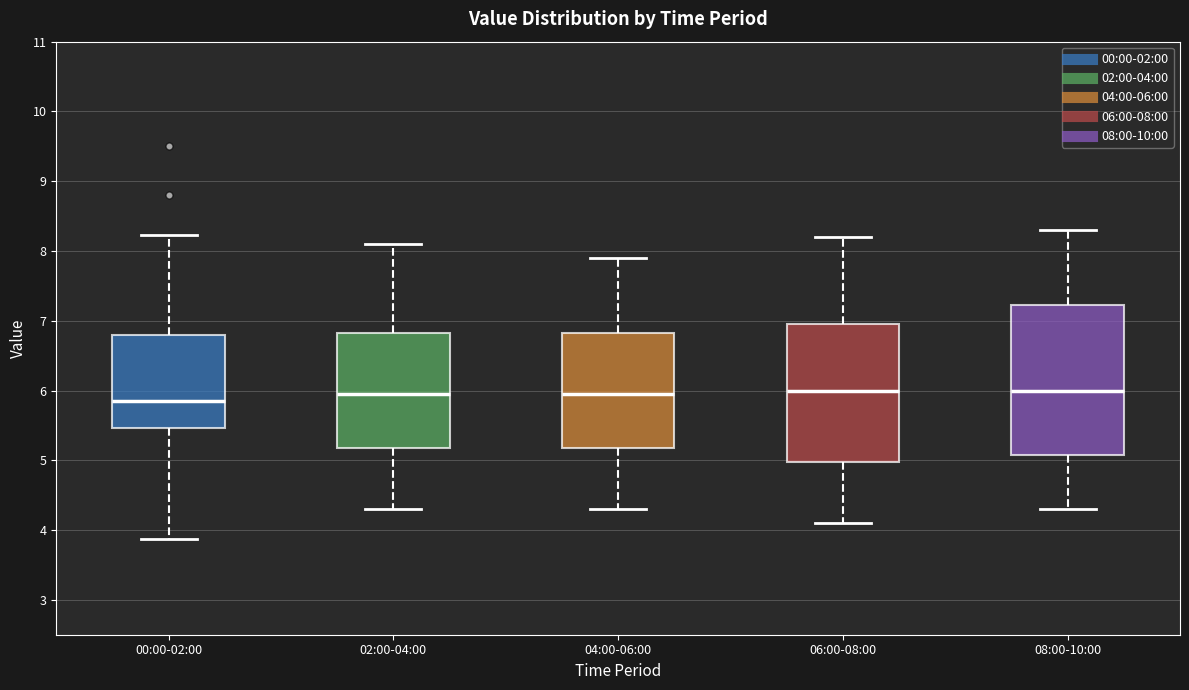

Which box is the tallest, from its lower edge to its upper edge?

08:00-10:00